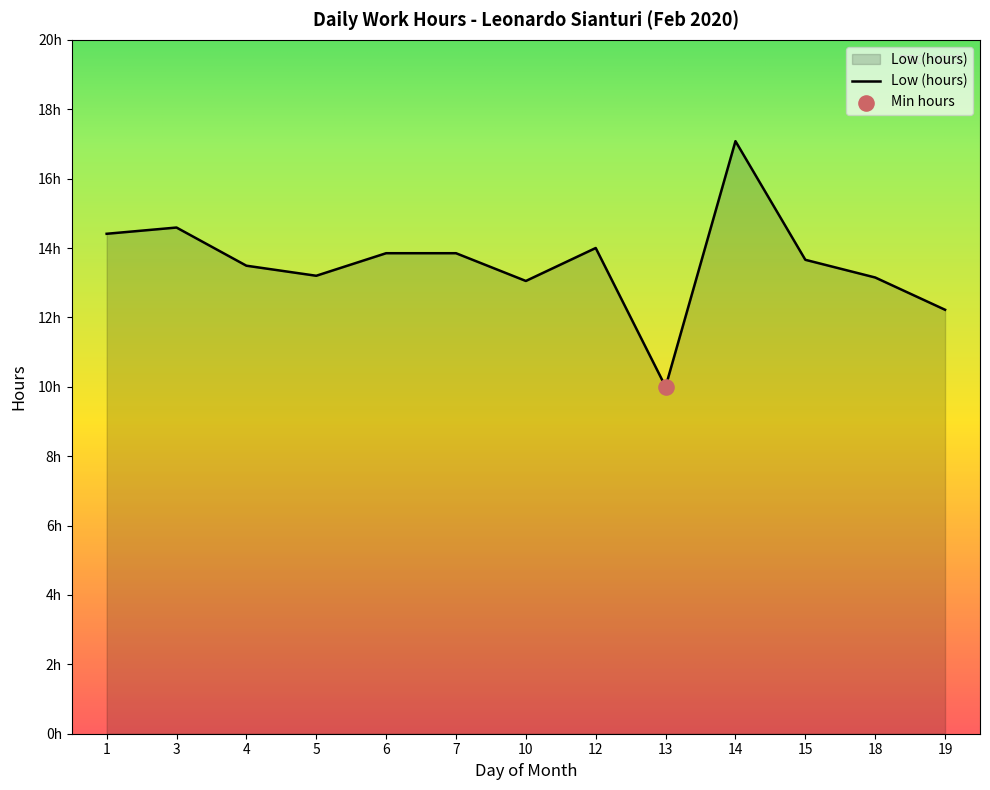

Which has a higher value, 4 or 18?

4